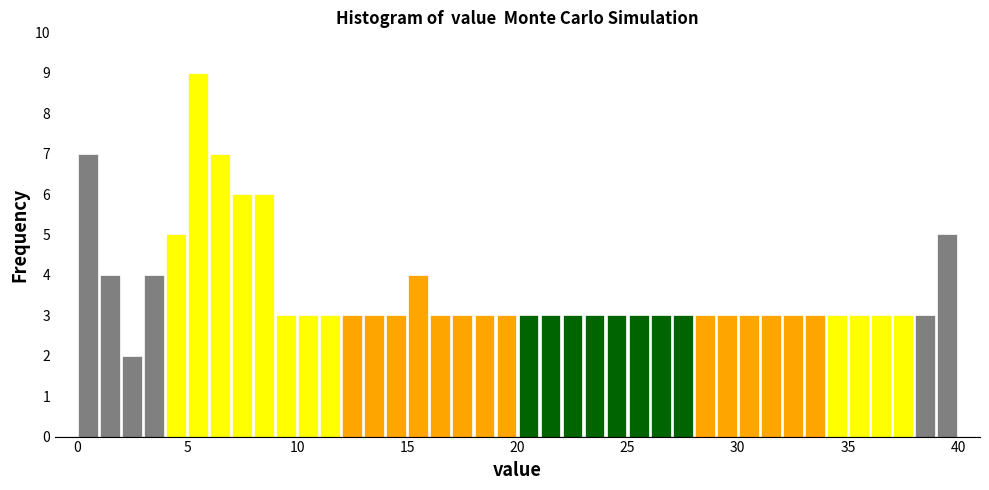

Read against the x-axis, roughly where is the centre of the tallest bar?

5.5